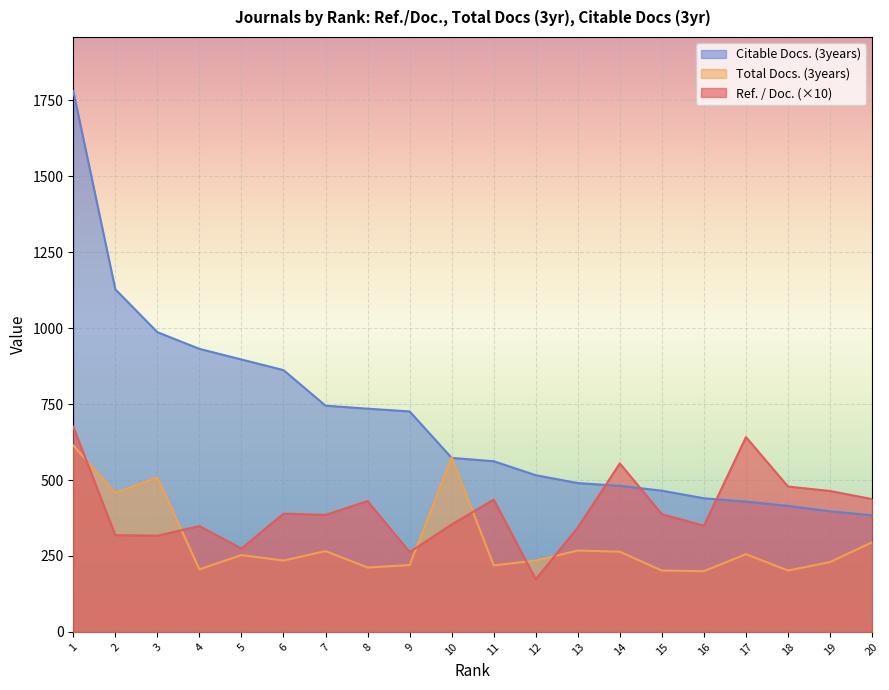

What is the sum of the Citable Docs. (3years) values at 12 and 7?

1261.0